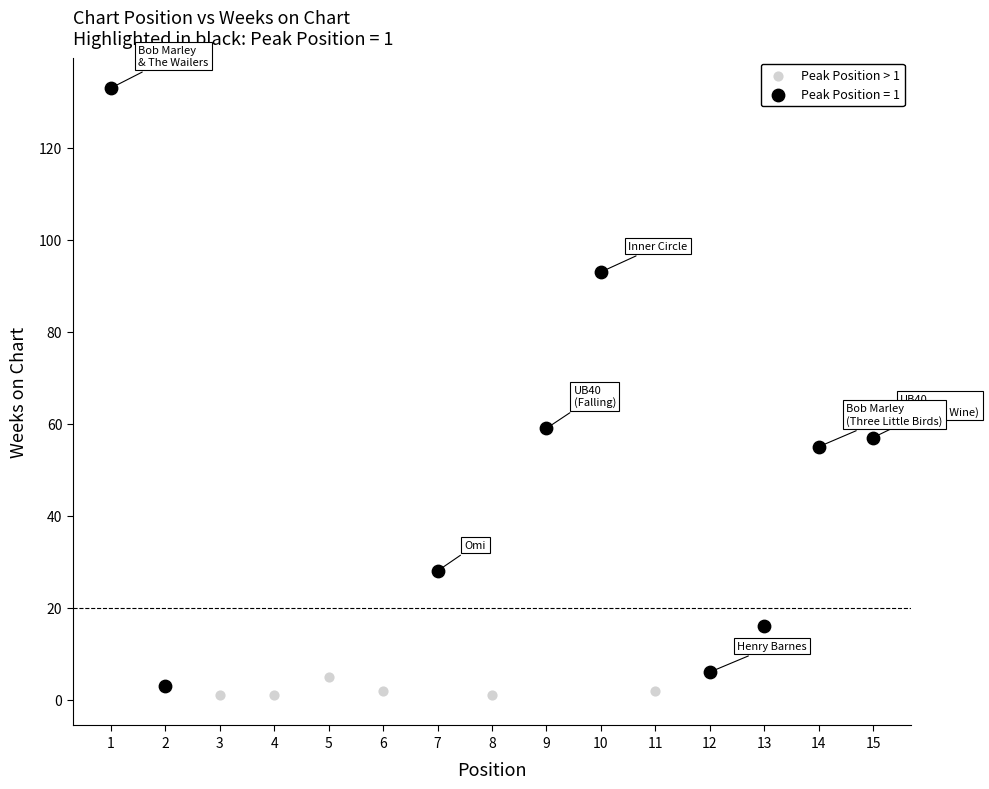

Which series has the largest Y range (max minus min)?

Peak Position = 1